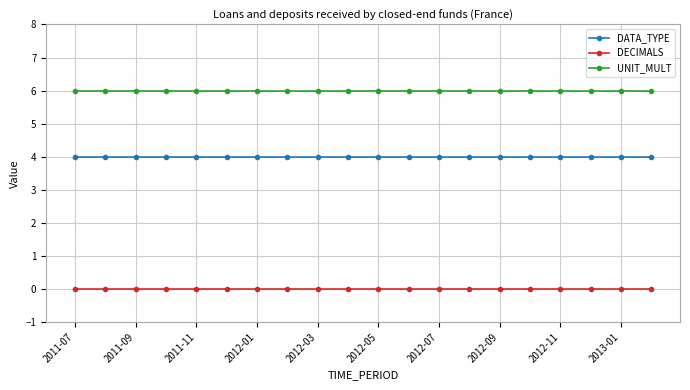

True or false: DECIMALS and DATA_TYPE intersect in this chart.

False